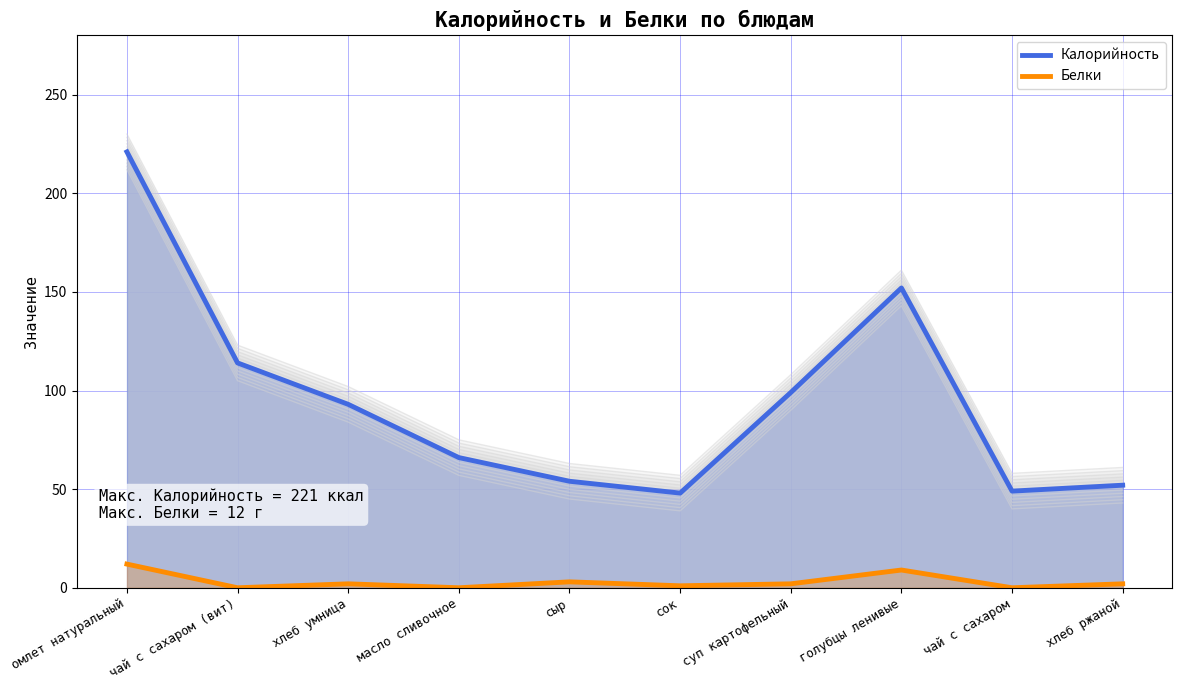

At which category does Белки reach its first local peak?

хлеб умница